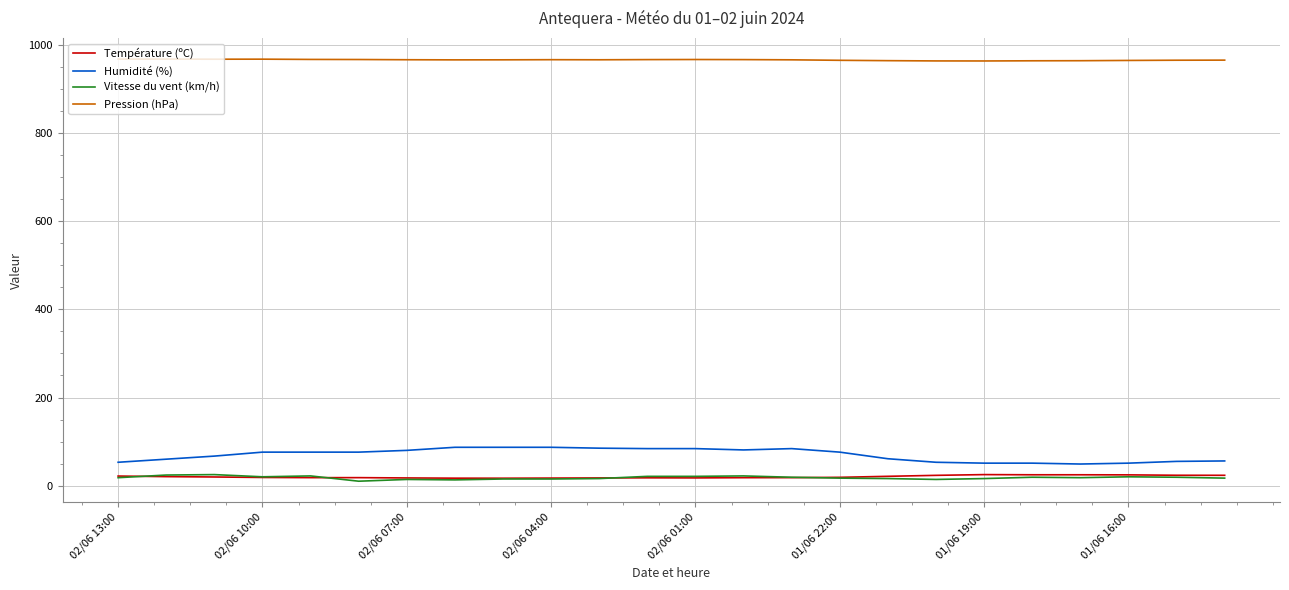

Which series has the largest total across all categories?

Pression (hPa)